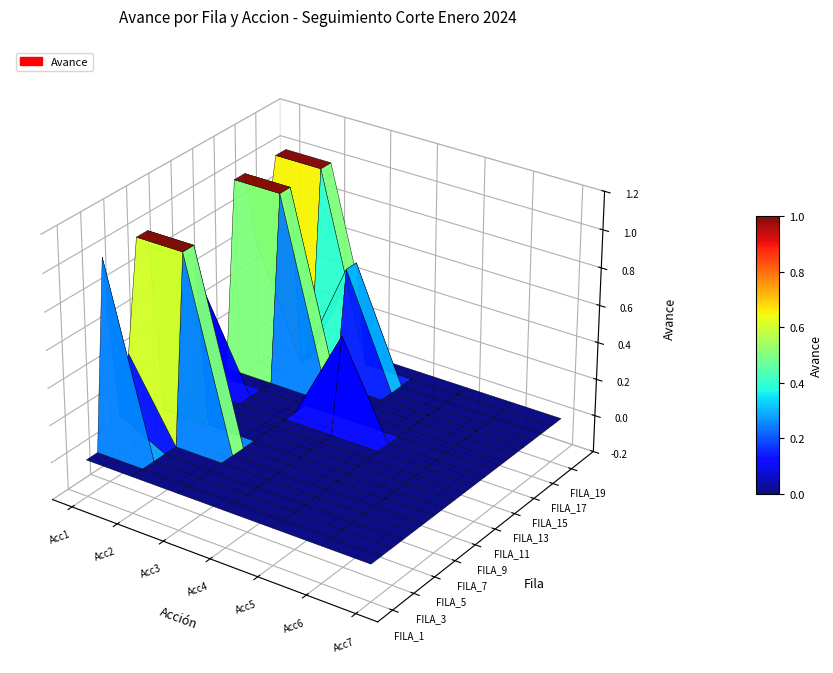

Is the value of FILA_17 at 4 greater than the value of FILA_20 at 6?

No